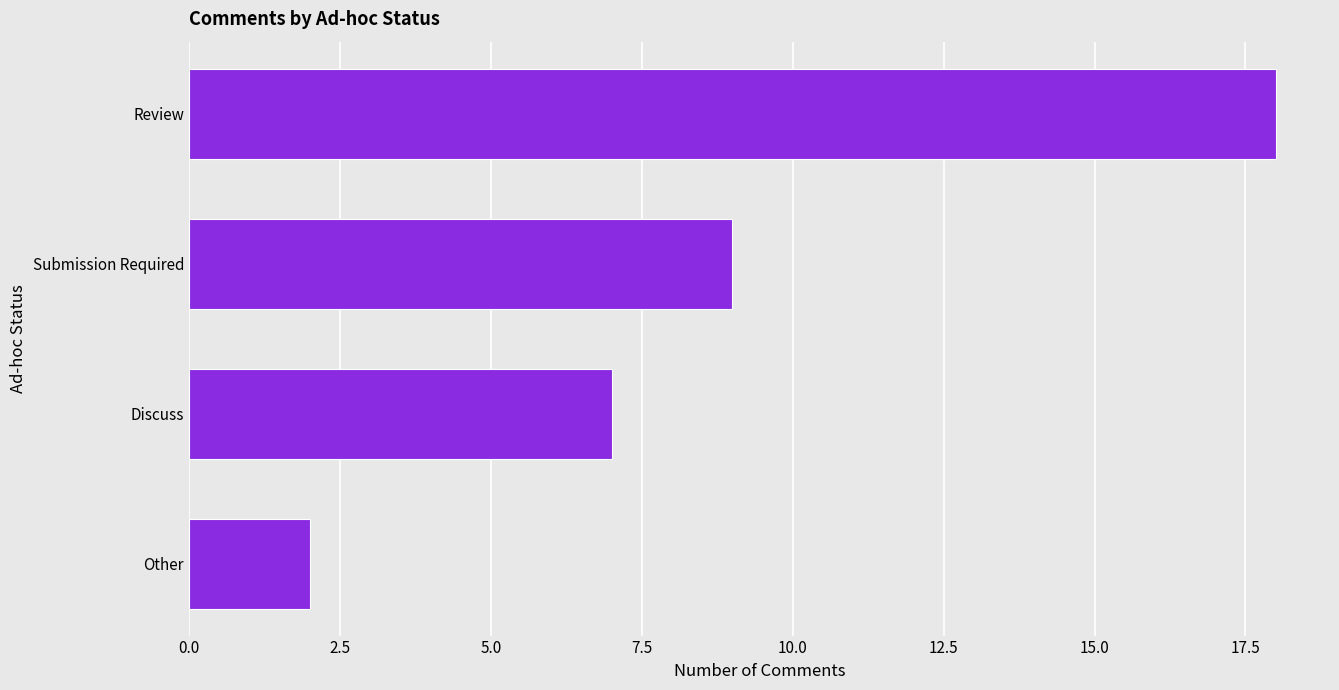

Are the bars horizontal?

Yes